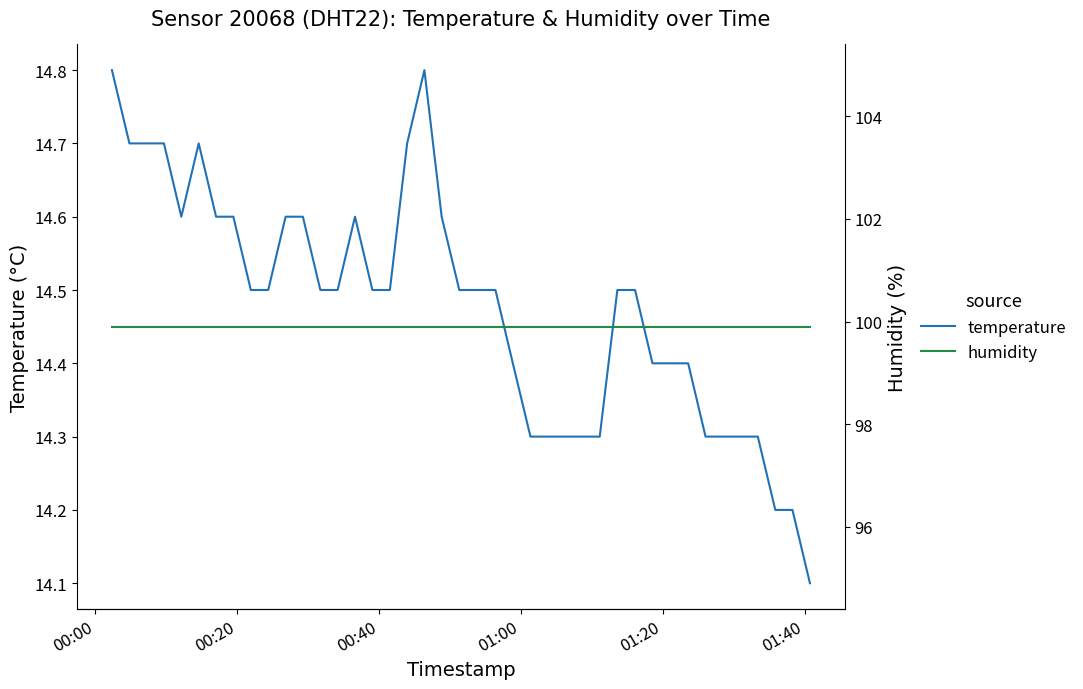

What is the value of the temperature point at the 29th from the left?

14.3